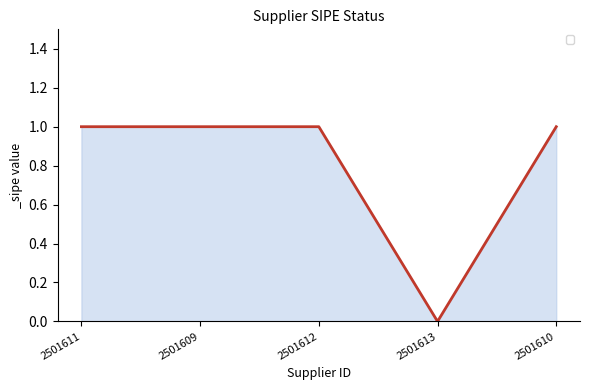

Which category has the lowest value across all series?

2501613